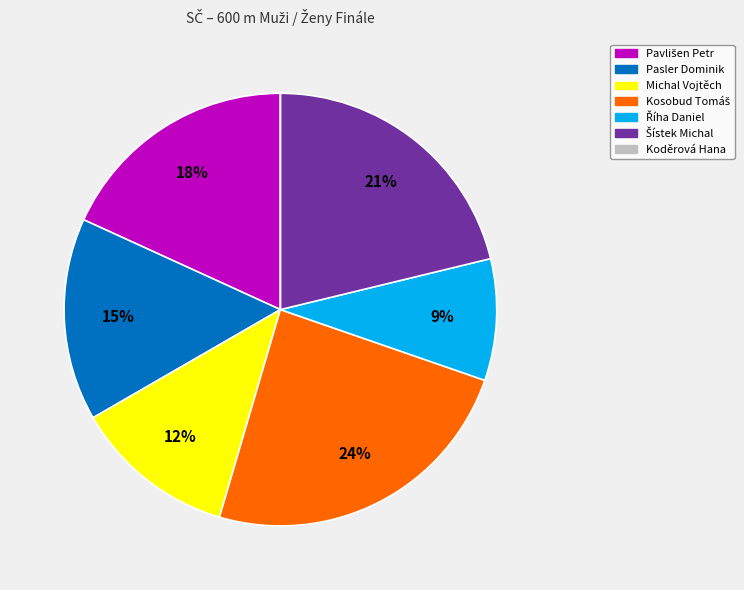

To the nearest percent, what is the difference between the largest and smallest slice percentages?

24%